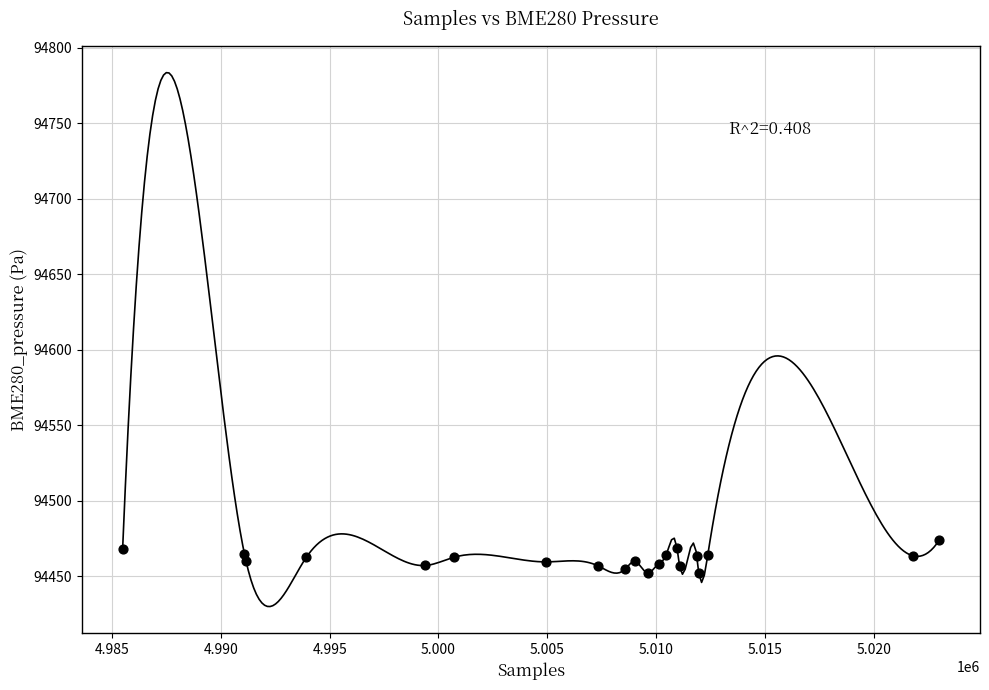

What is the range of X values (max minus min)?

37524.0